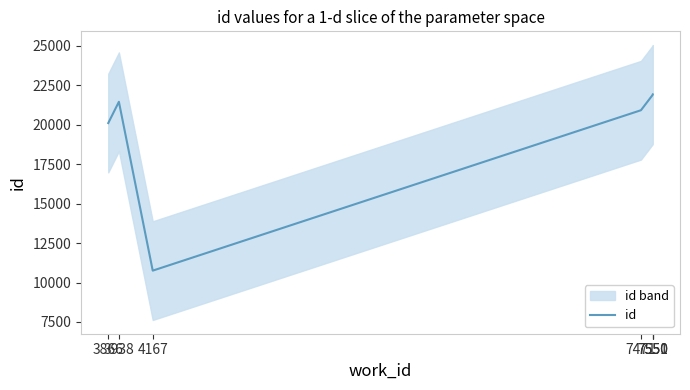

True or false: the data shows 21872 at 7550.

True